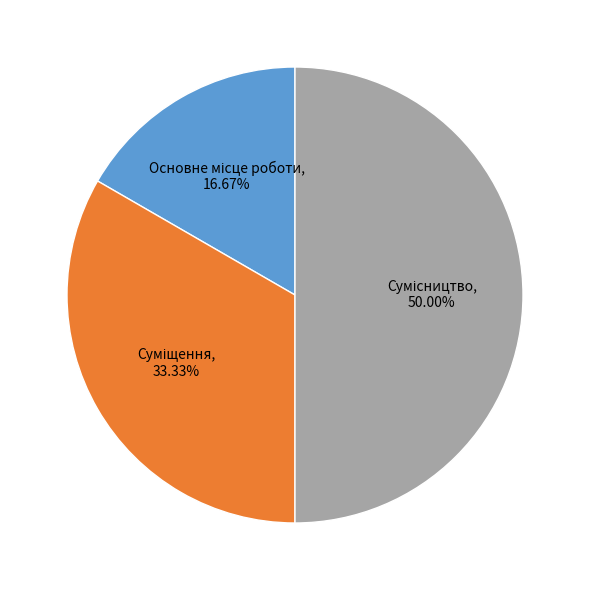

Is there any slice that represents more than half of the pie?

No